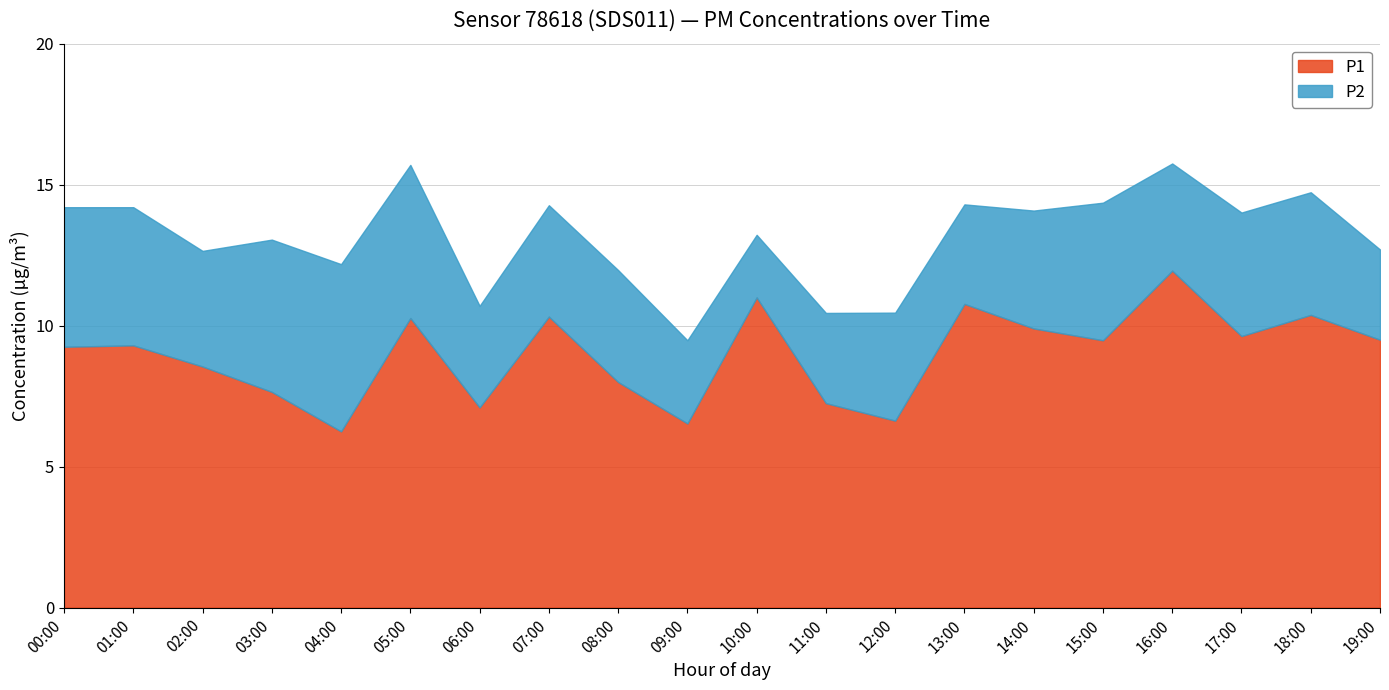

What is the value of the P2 point at the 16th from the left?

4.9